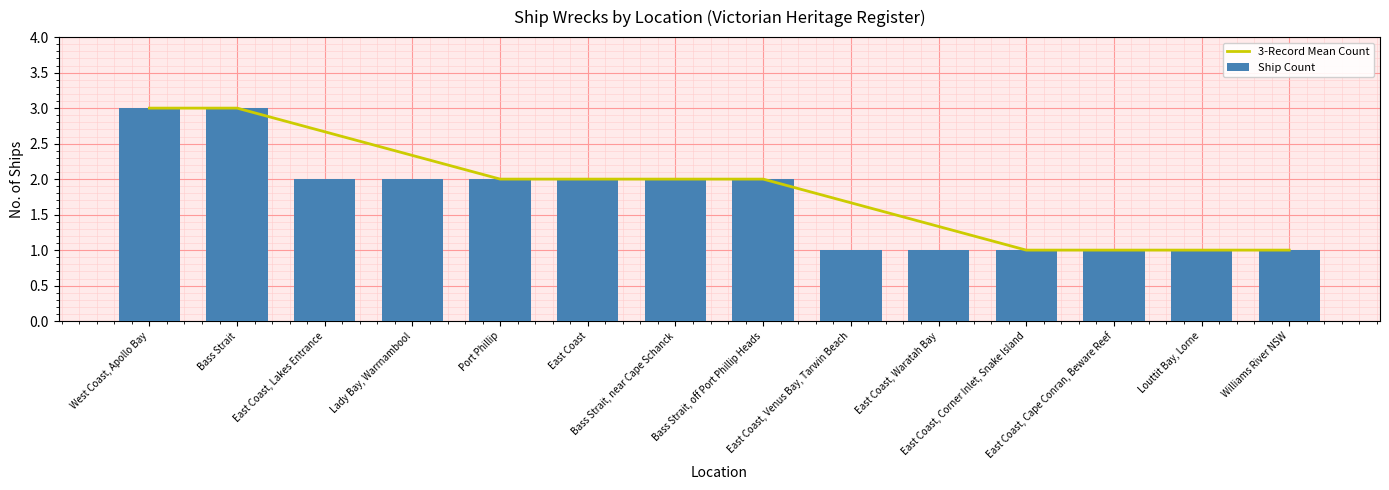

Does the chart contain stacked bars?

No